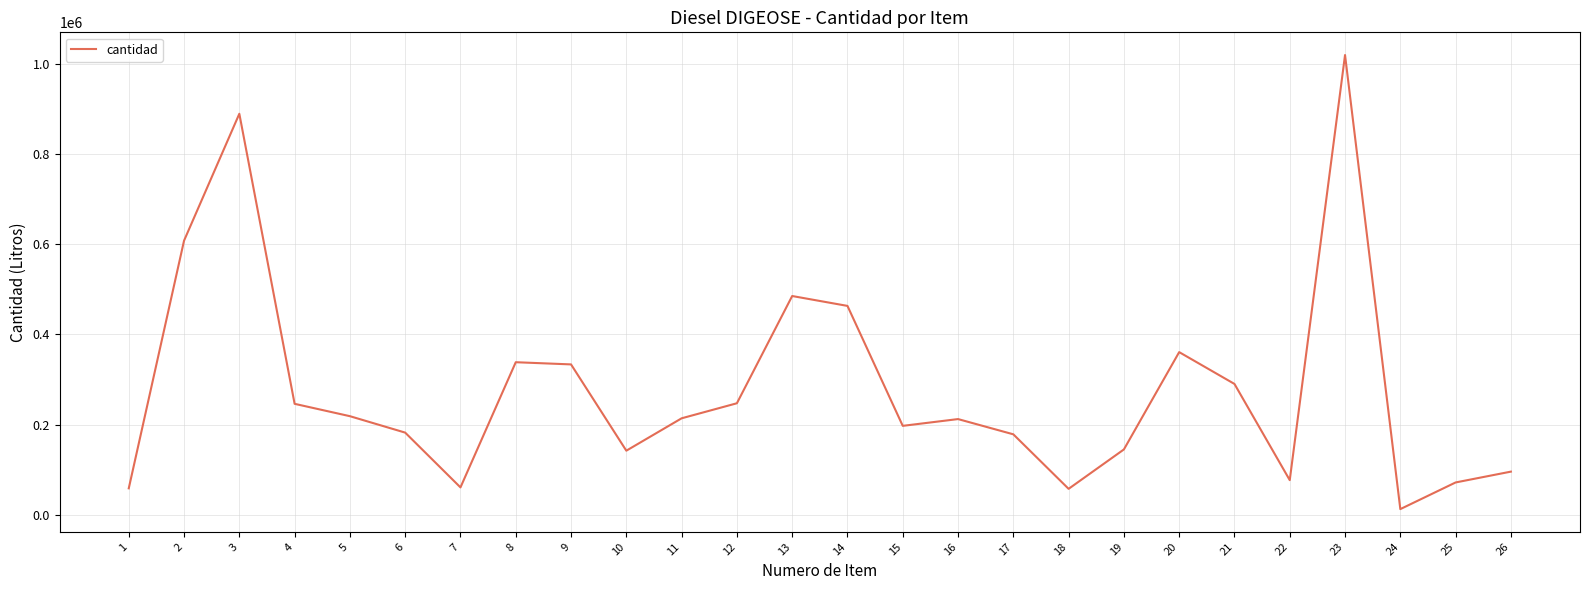

How many lines are shown in the chart?

1